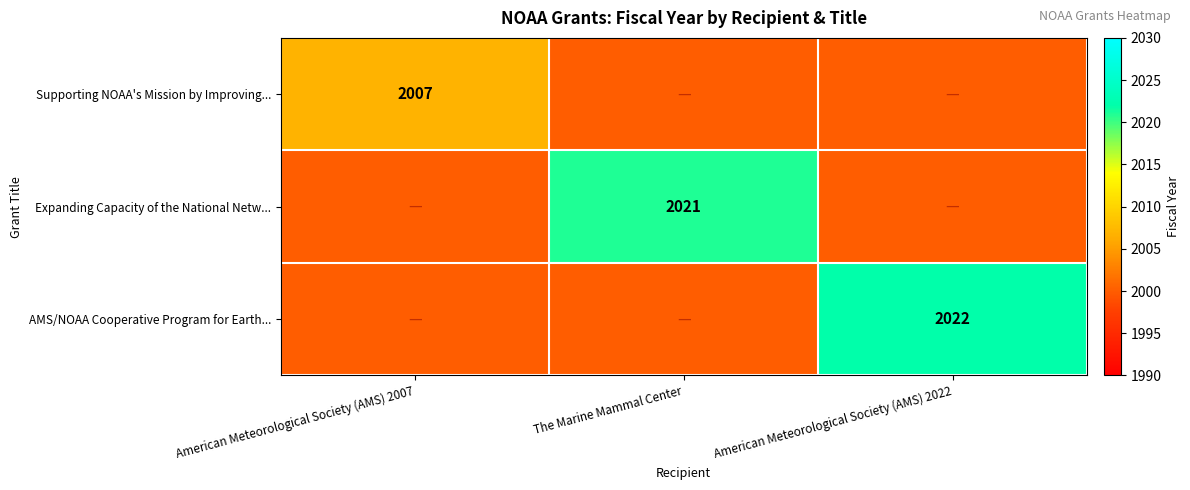

The value of AMS/NOAA Cooperative Program for Earth... at American Meteorological Society (AMS) 2022 is 763. True or false?

False